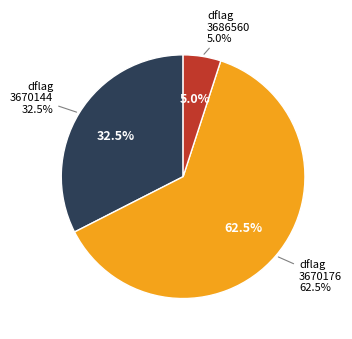

Is the sum of 35 and 32 greater than half?

No